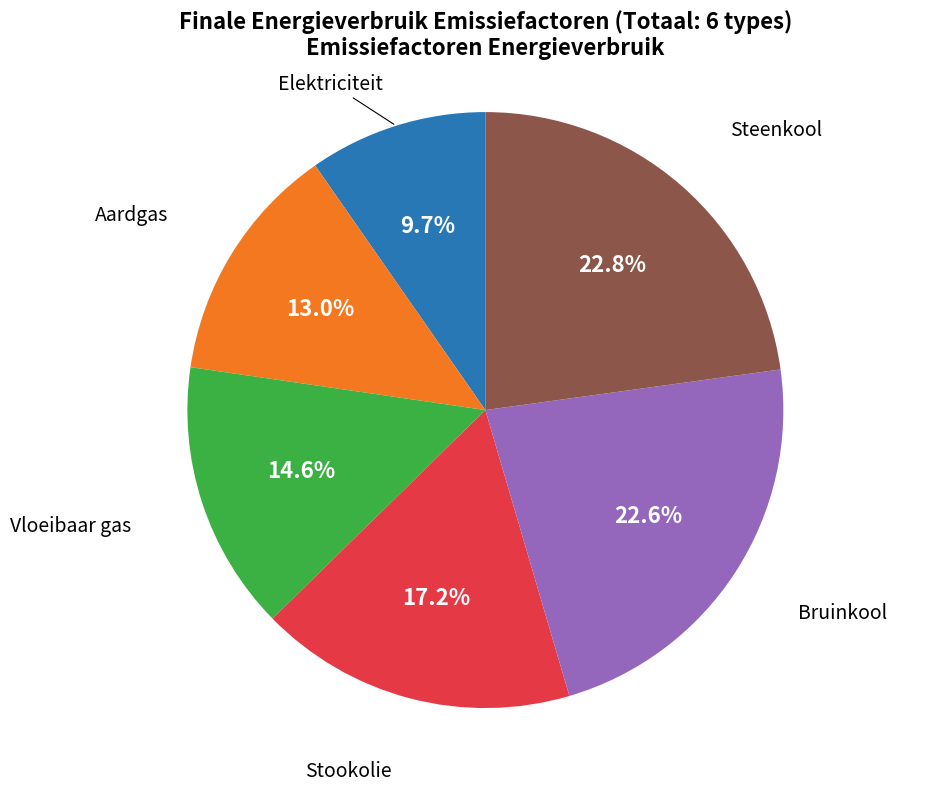

Does any single category account for the majority?

No